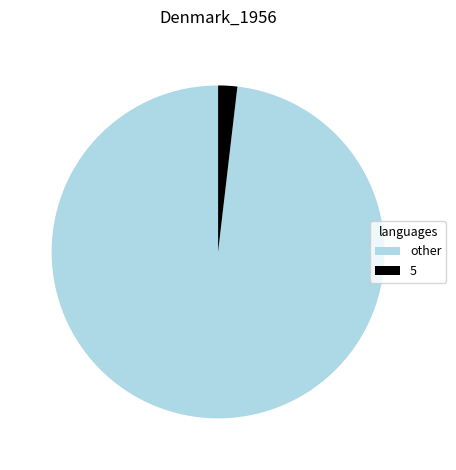

Which slice is the largest?

other